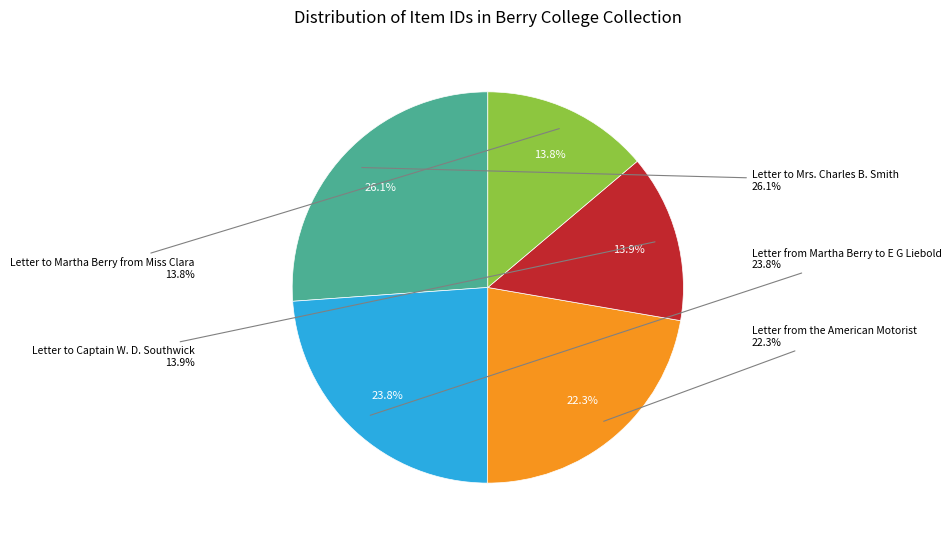

Rank the categories by value from highest to lowest.

Letter to Mrs. Charles B. Smith, Letter from Martha Berry to E G Liebold, Letter from the American Motorist, Letter to Captain W. D. Southwick, Letter to Martha Berry from Miss Clara